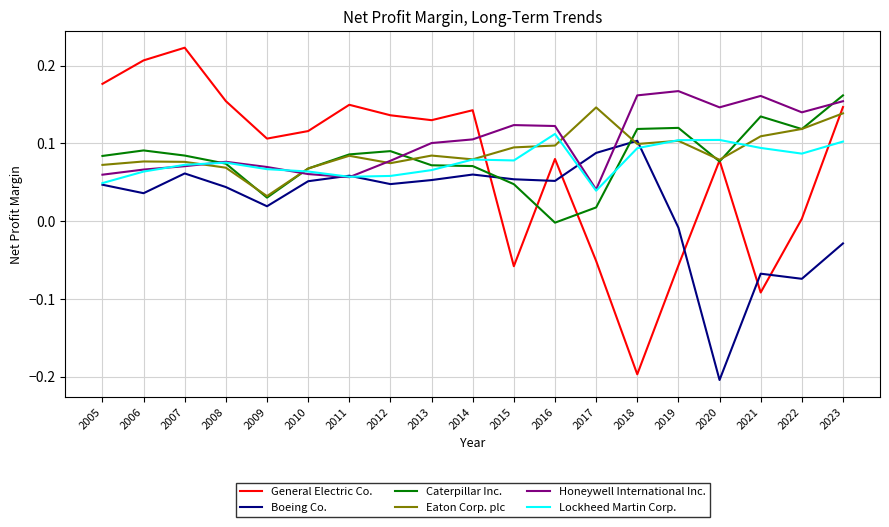

True or false: Lockheed Martin Corp. and Eaton Corp. plc cross at least once.

True